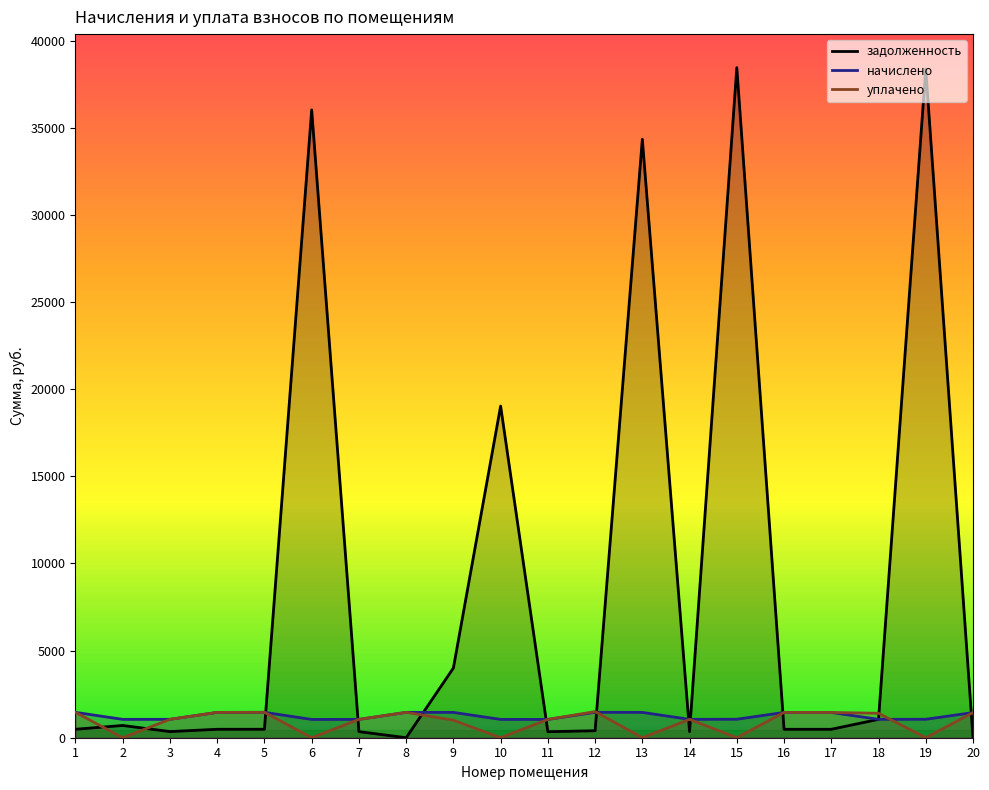

Which series has the largest total across all categories?

задолженность